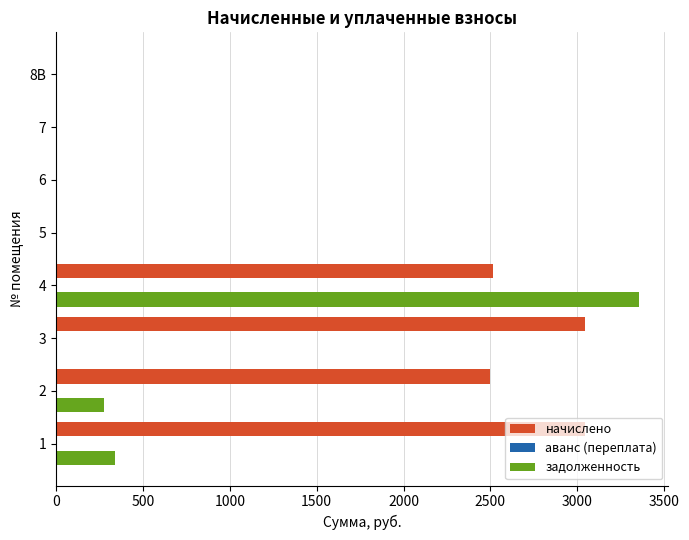

The value of начислено at 6 is 0.0. True or false?

True